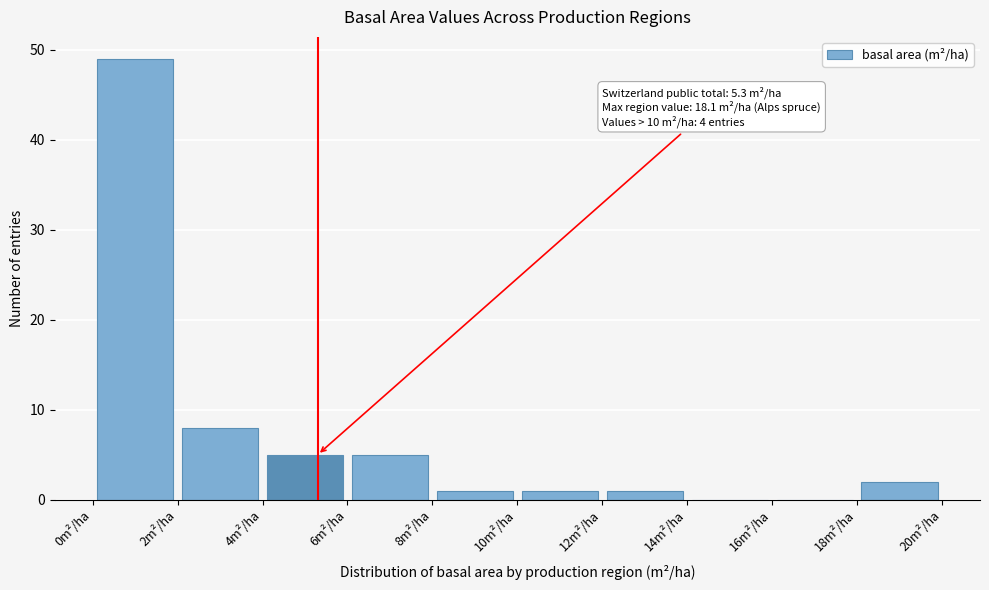

Which range on the x-axis has the tallest bar?

0 to 2